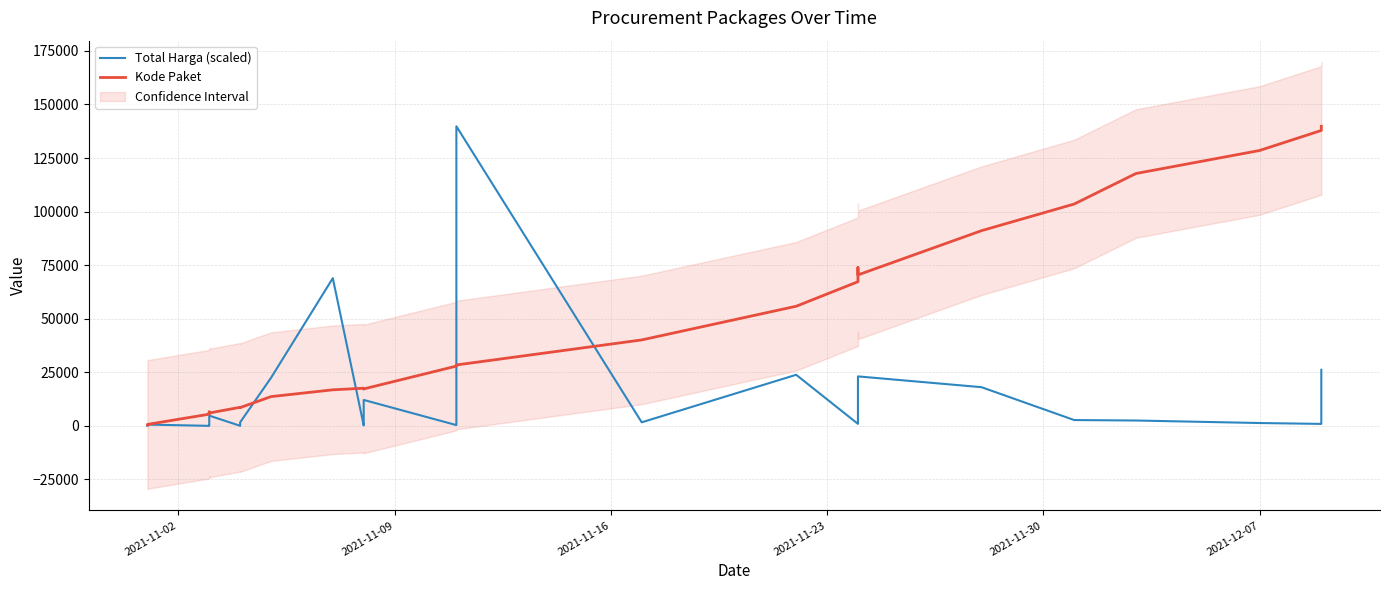

Is it true that Kode Paket equals 15191.7 at 23?

False